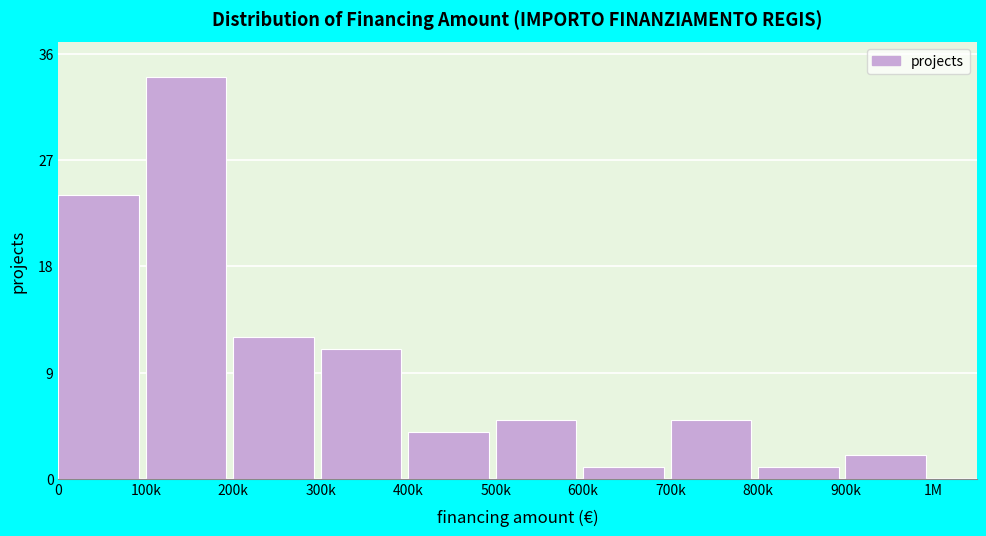

Reading left to right, what are all the values shown in this chart?

24	34	12	11	4	5	1	5	1	2